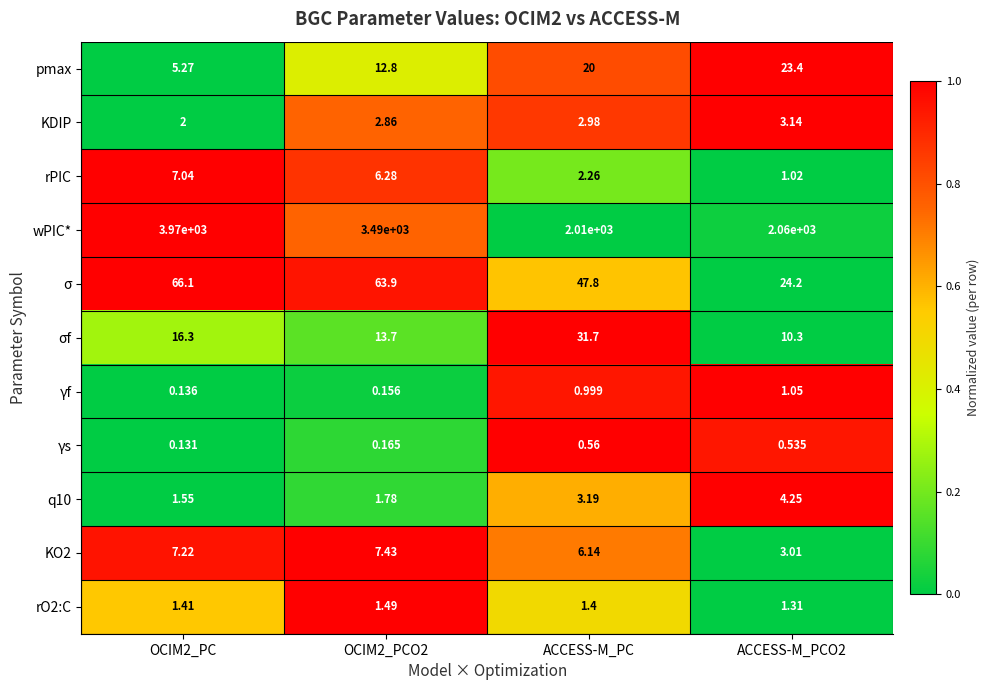

At ACCESS-M_PCO2, list the series in order from smallest to largest.

γs, rPIC, γf, rO2:C, KO2, KDIP, q10, σf, pmax, σ, wPIC*